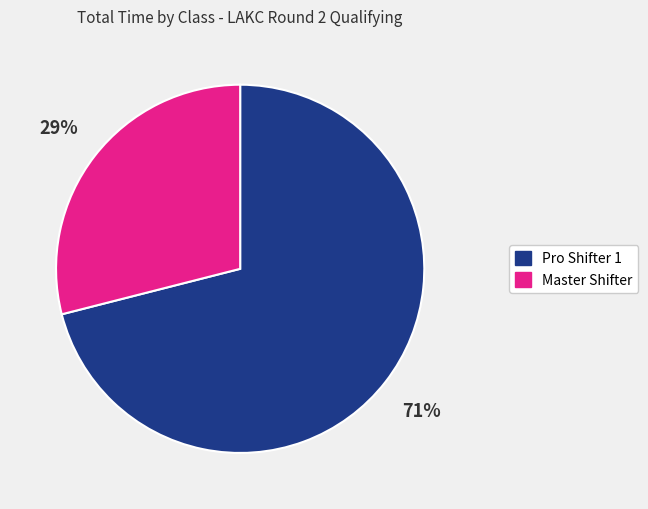

To the nearest percent, what is the difference between the largest and smallest slice percentages?

42%